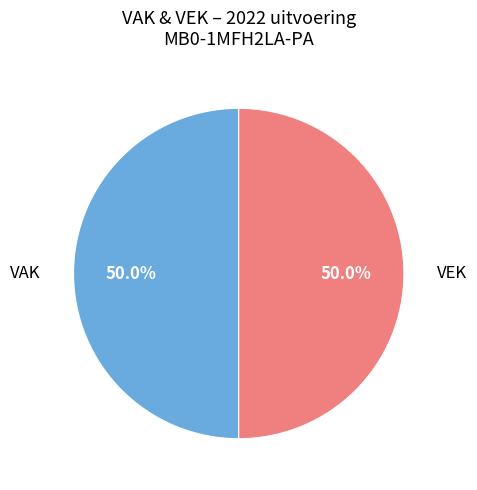

Approximately how many times larger is the value at VAK compared to VEK?

1.0